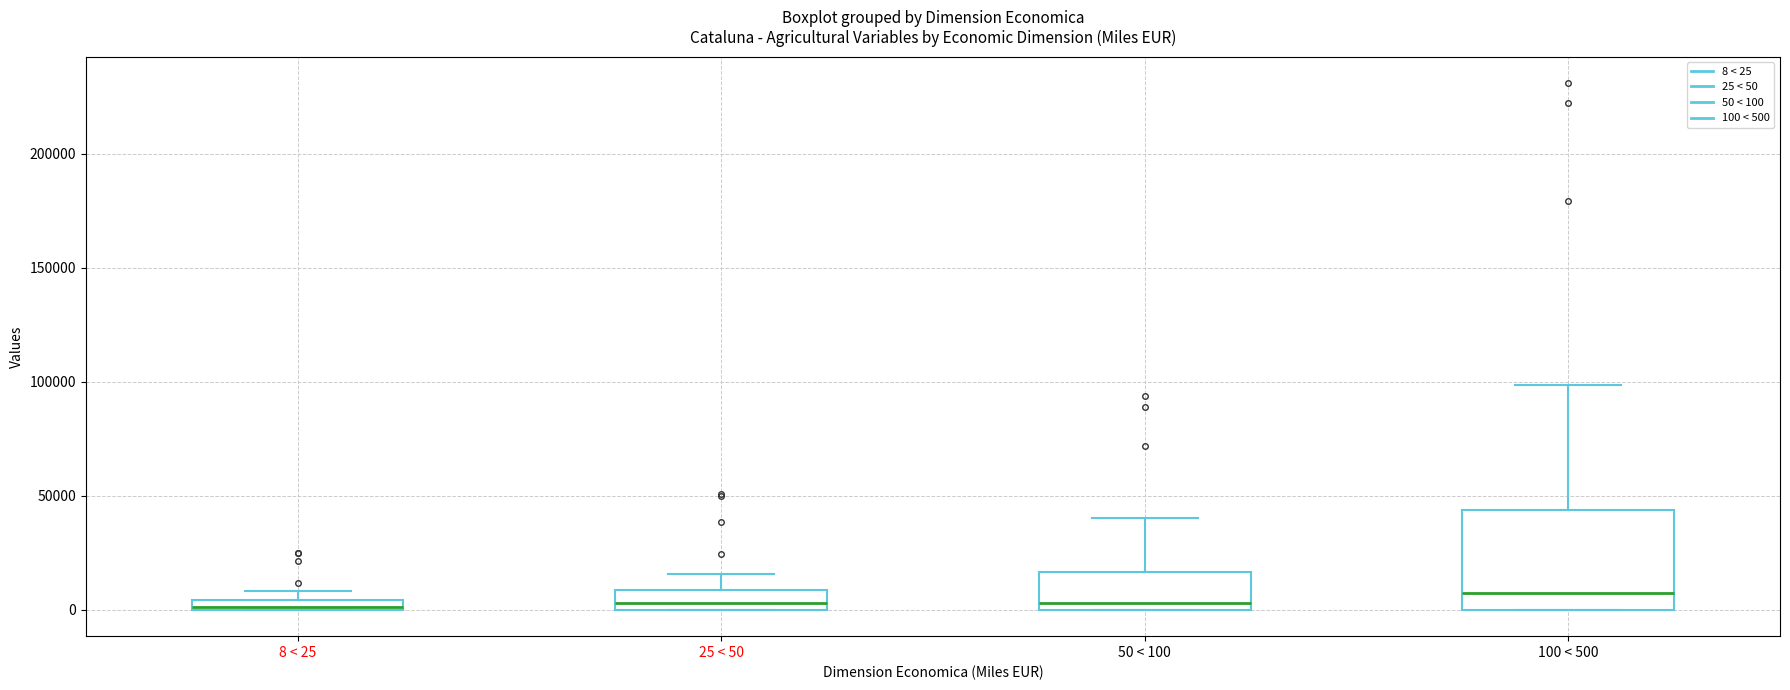

Comparing the boxes themselves (not the whiskers), which one is the tallest?

100 < 500